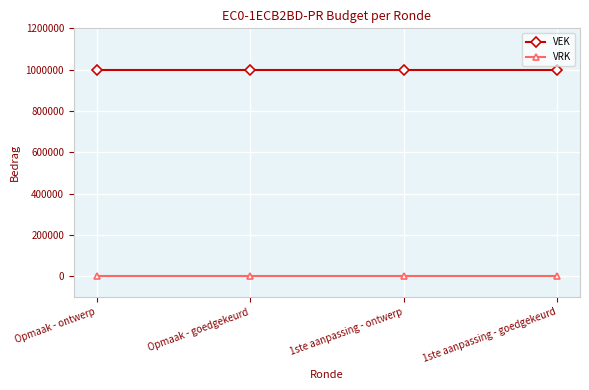

What is the maximum value for VEK?

1000000